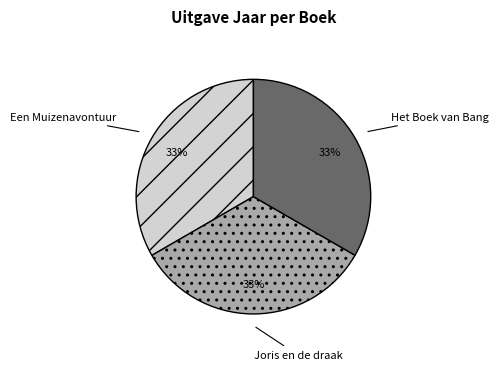

Do Een Muizenavontuur and Joris en de draak together represent more than half of the pie?

Yes